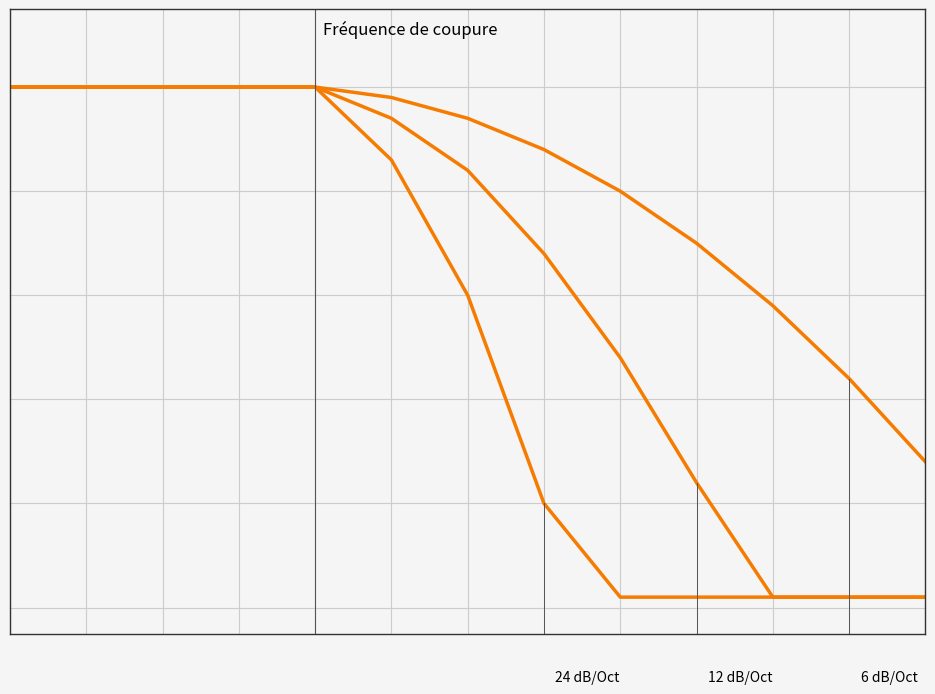

Is this an area chart (filled region under the line)?

No